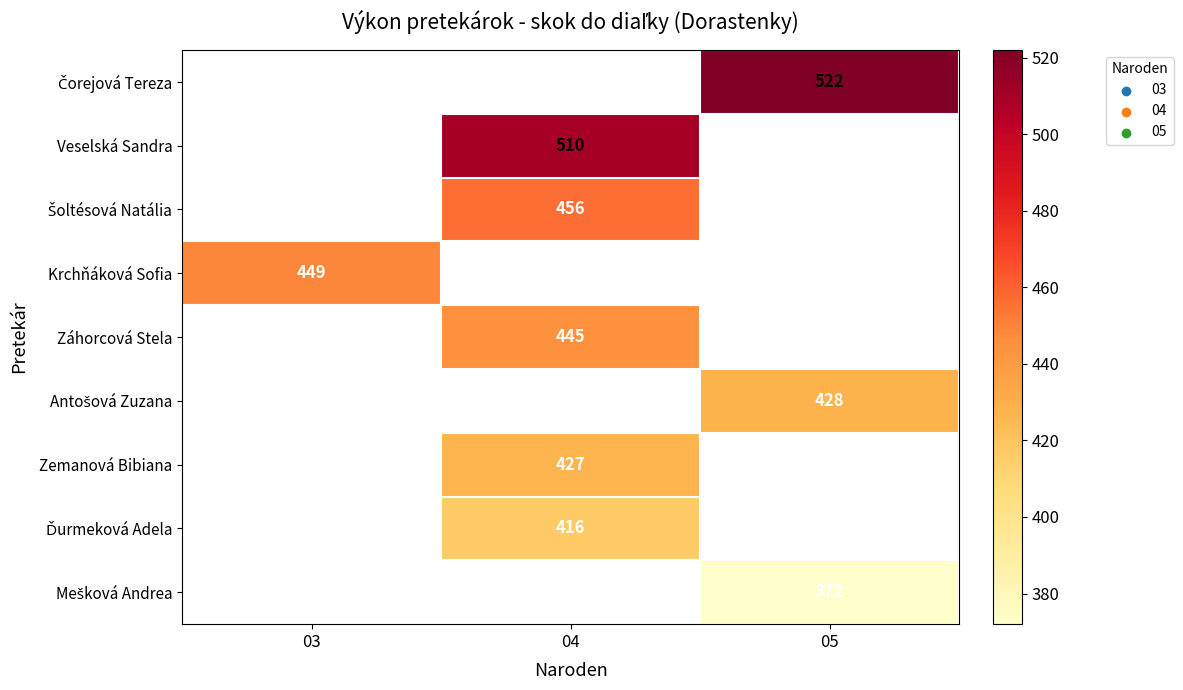

Is it true that Záhorcová Stela equals 579 at 04?

False